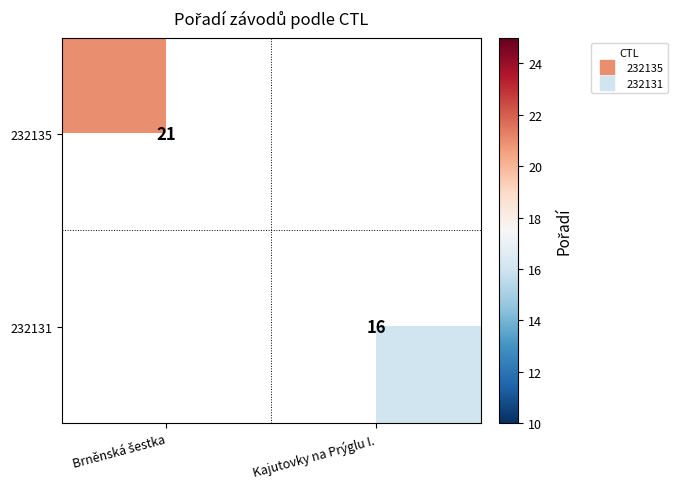

What is the minimum value shown in the chart?

16.0